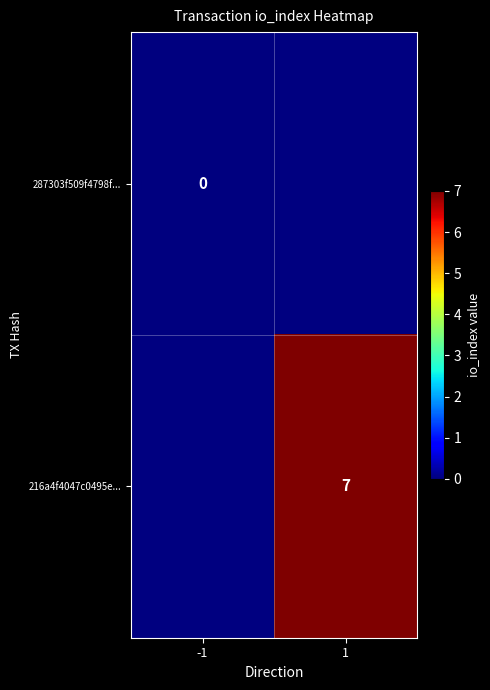

The 216a4f4047c0495e... series shows 7 at 1. True or false?

True